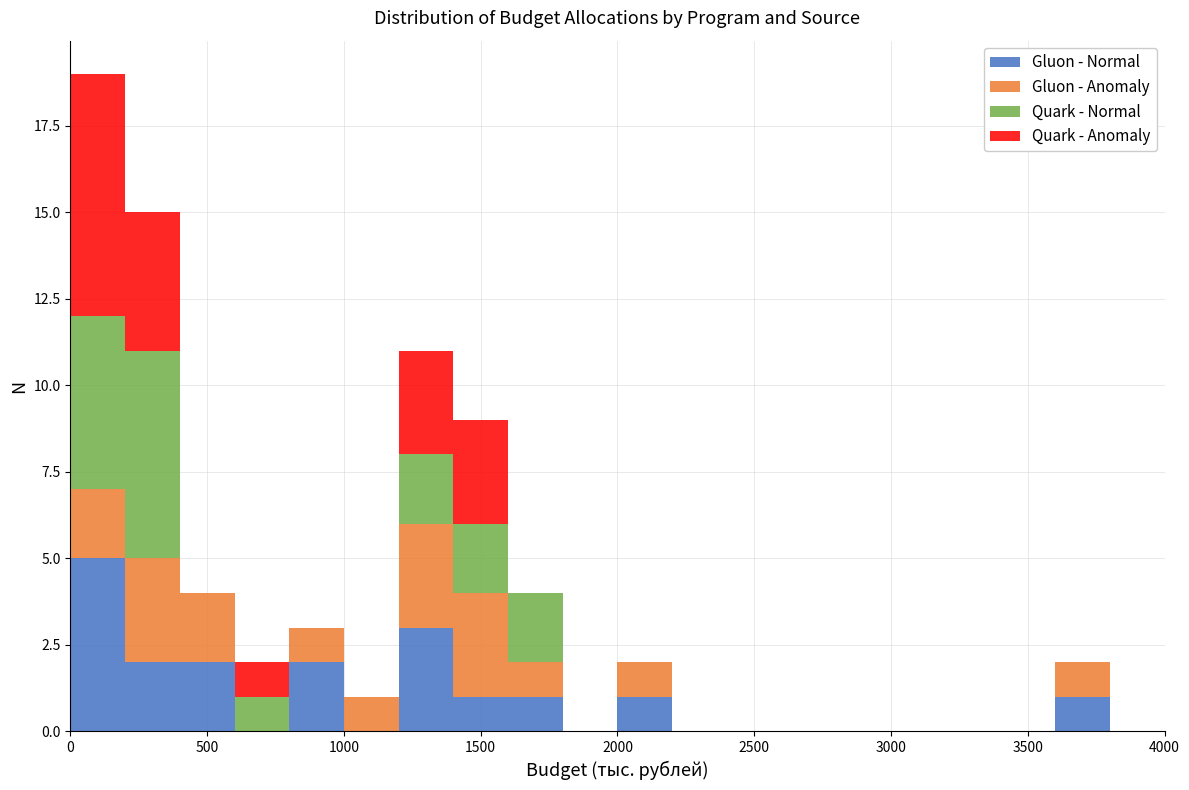

Reading left to right, list every stacked bar in this chart as the range it spans on the x-axis followed by its total height. The values are not printed on the chart, so give them approximately, as read against the axis.

0 to 200: 19
200 to 400: 15
400 to 600: 4
600 to 800: 2
800 to 1000: 3
1000 to 1200: 1
1200 to 1400: 11
1400 to 1600: 9
1600 to 1800: 4
1800 to 2000: 0
2000 to 2200: 2
2200 to 2400: 0
2400 to 2600: 0
2600 to 2800: 0
2800 to 3000: 0
3000 to 3200: 0
3200 to 3400: 0
3400 to 3600: 0
3600 to 3800: 2
3800 to 4000: 0